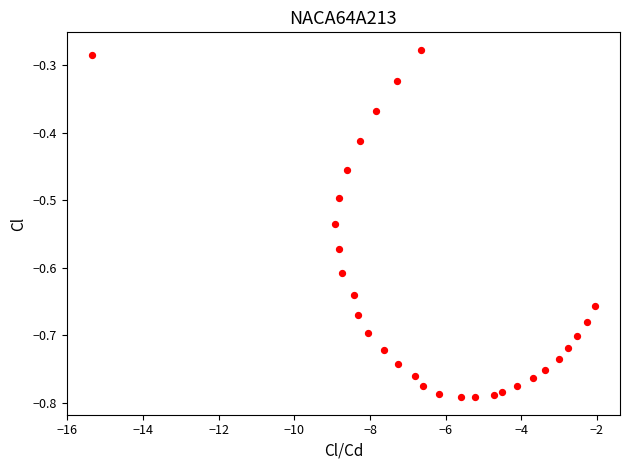

What is the range of Y values (max minus min)?

0.5